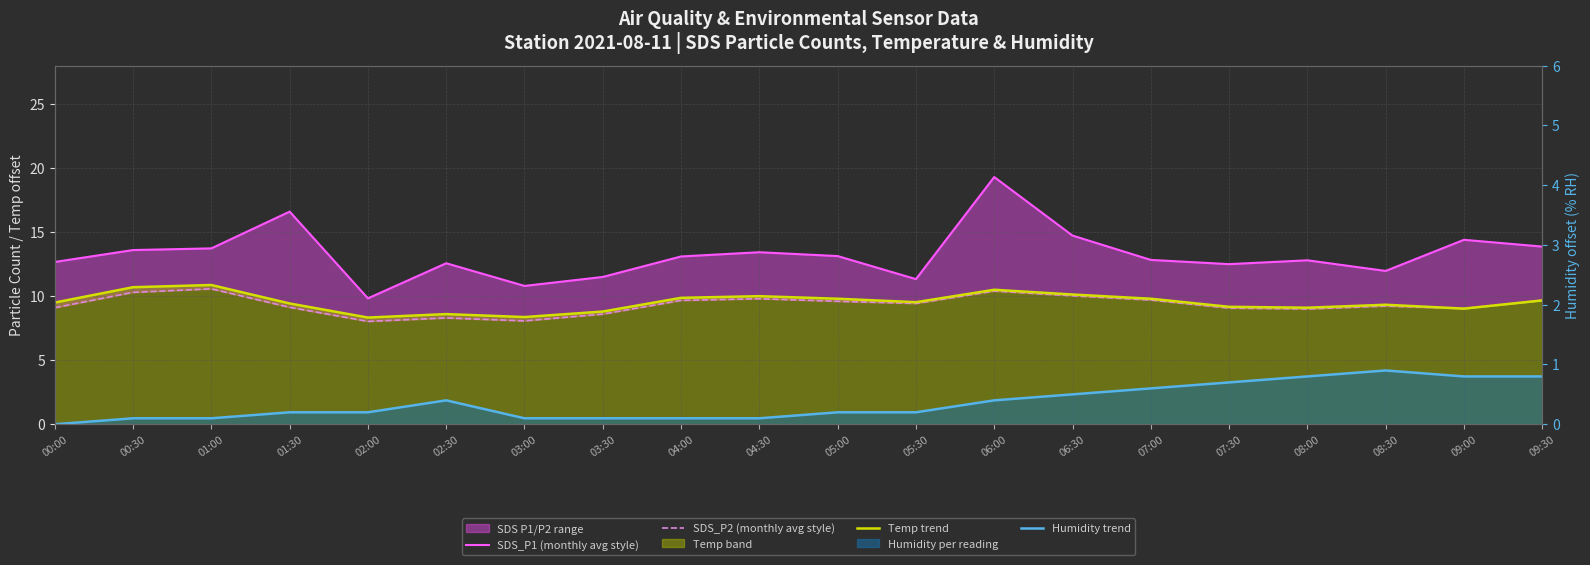

What value does the SDS_P2 (monthly avg style) series have at 05:00?

9.6